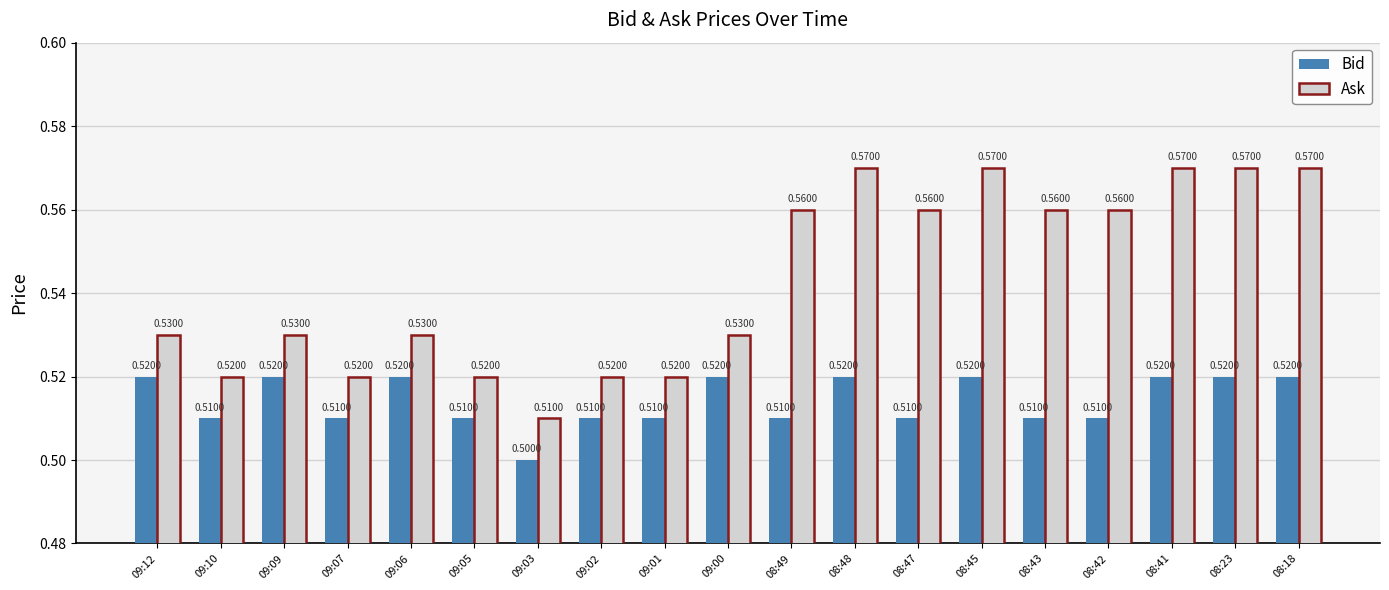

What is the sum of all Bid values?

9.8